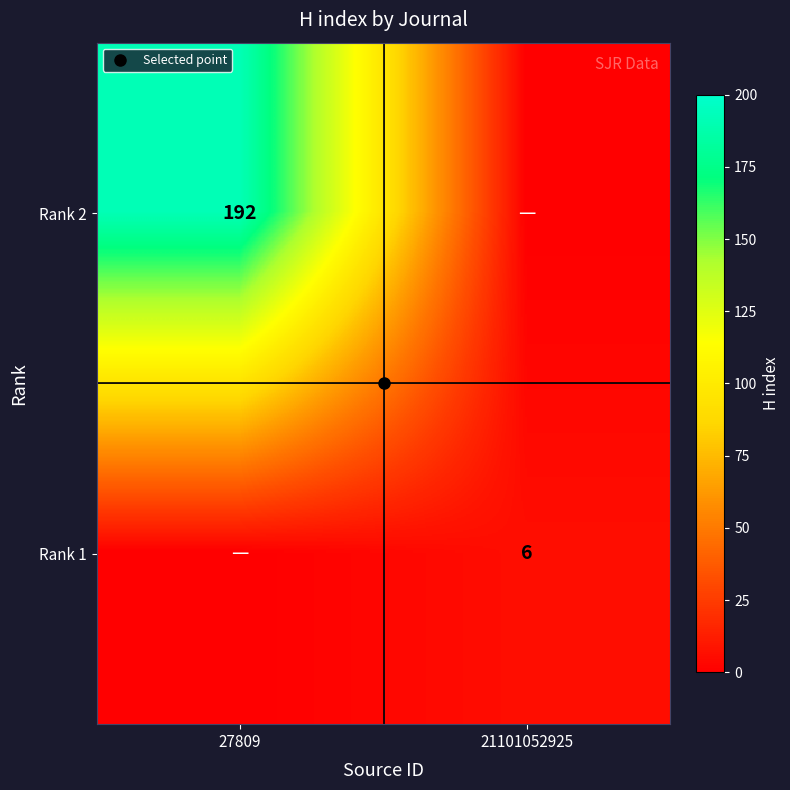

At which label does Rank 2 reach its minimum?

21101052925